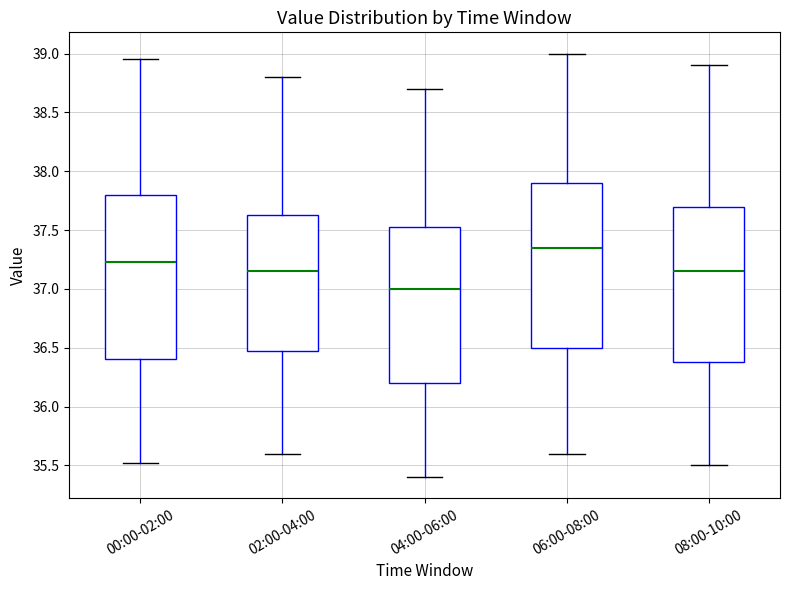

Where is the upper edge of the box for 06:00-08:00 on the y-axis? The values are not printed on the chart, so give them approximately, as read against the axis.

37.90